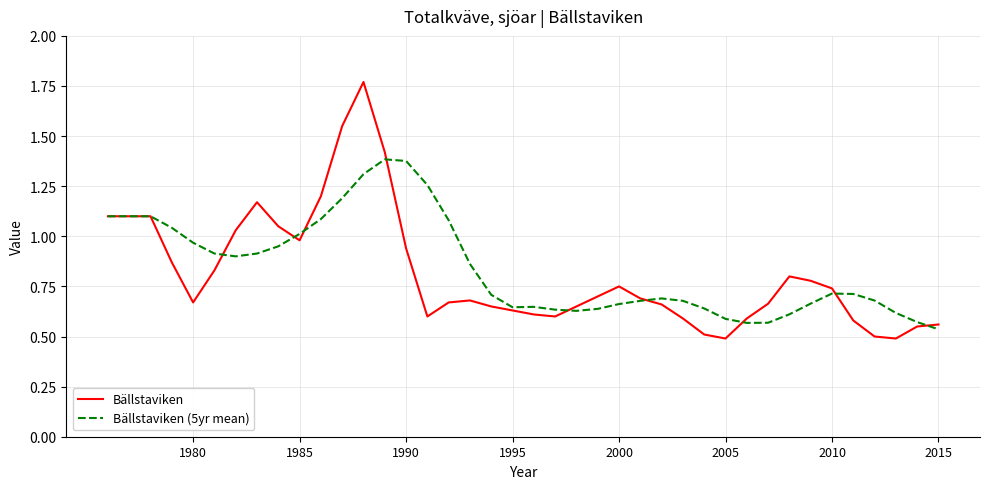

List the series in order of their peak value, lowest first.

Bällstaviken (5yr mean), Bällstaviken